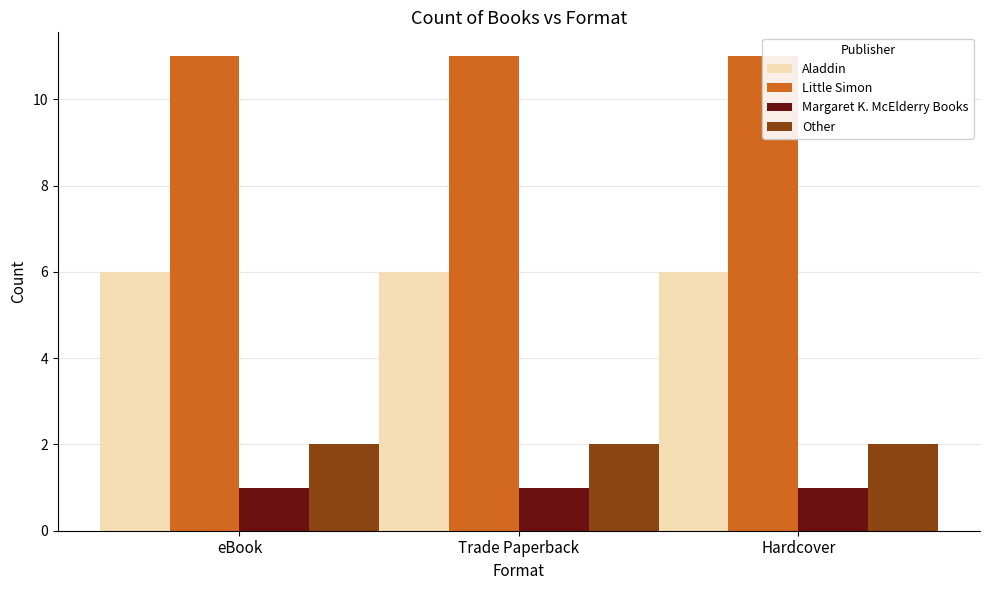

Which category has the lowest value across all series?

eBook